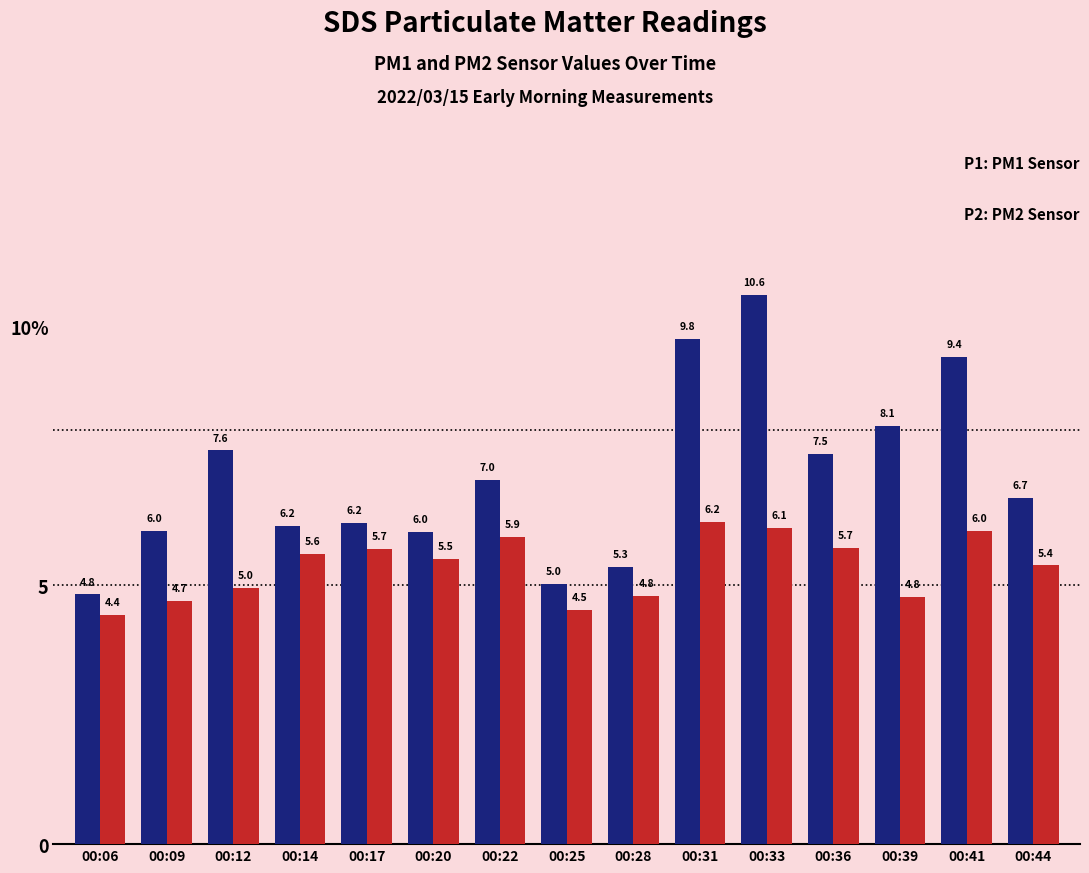

True or false: SDS_P1 has a value of 6.0 at 00:09.

True